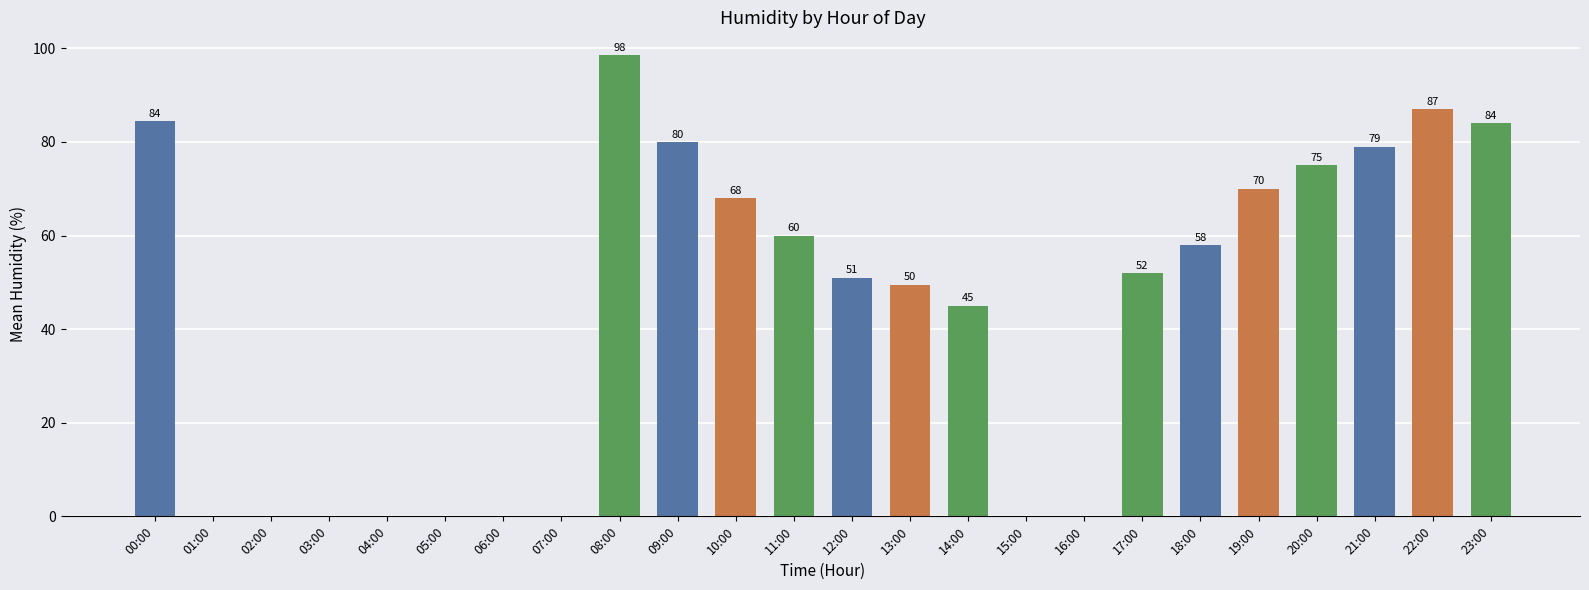

Is it true that the value at 15:00 is -63.1?

False